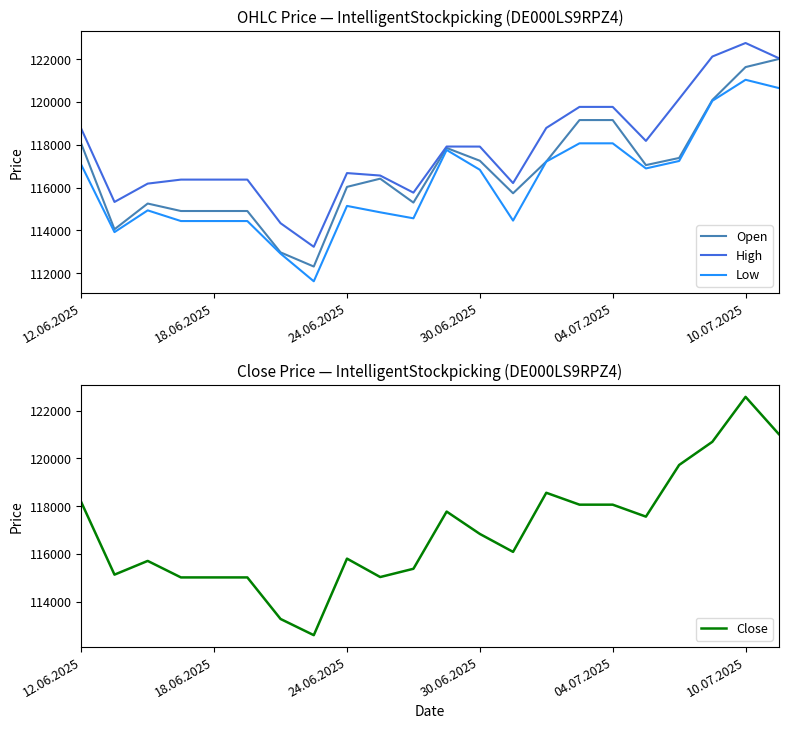

In Open, how many points are higher than both neighbors (excluding endpoints)?

3